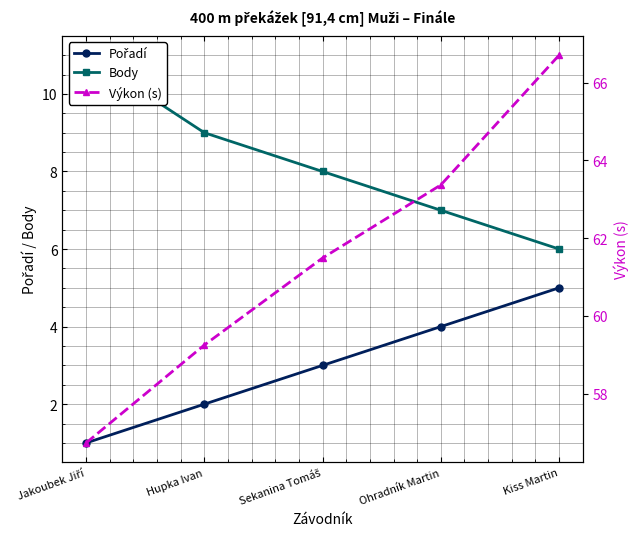

How many values in the Body series are below 8?

2